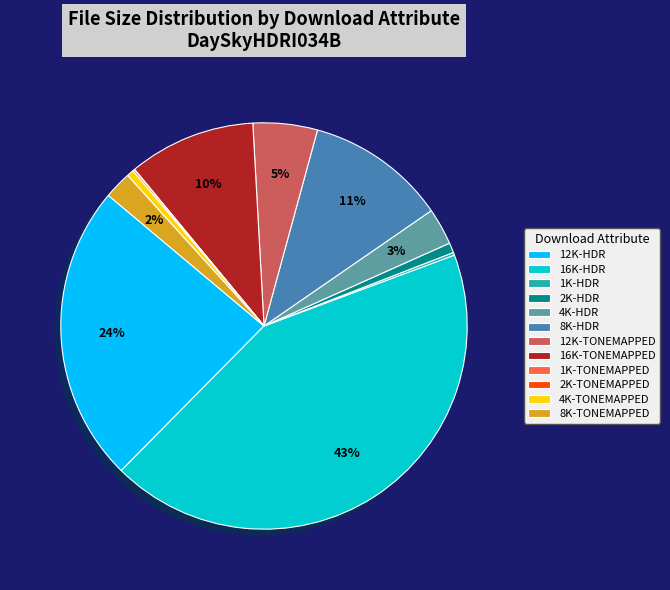

What is the largest slice in the pie chart?

16K-HDR